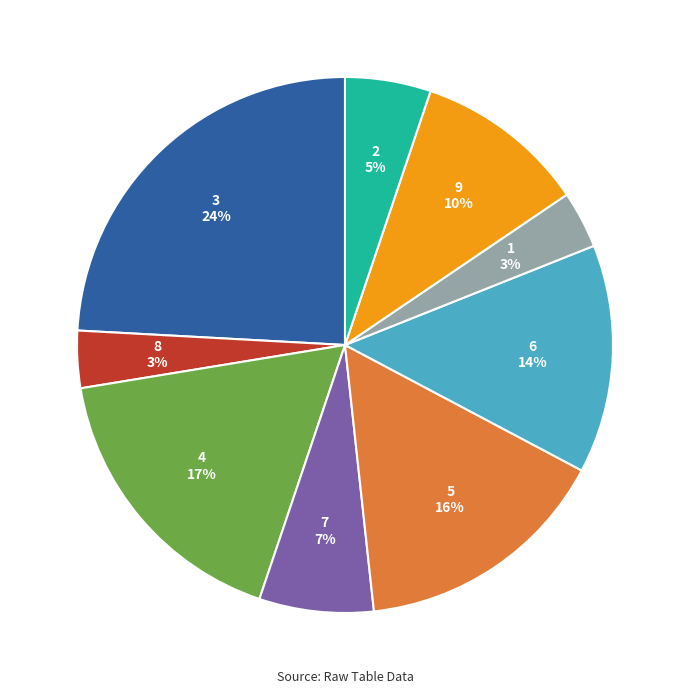

To the nearest percent, what is the difference between the largest and smallest slice percentages?

21%